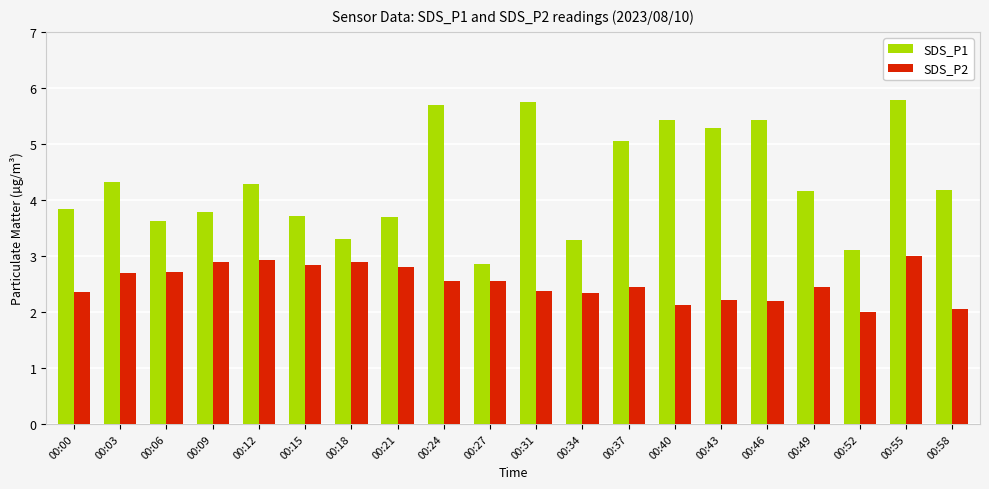

What is the sum of all SDS_P1 values?

86.5